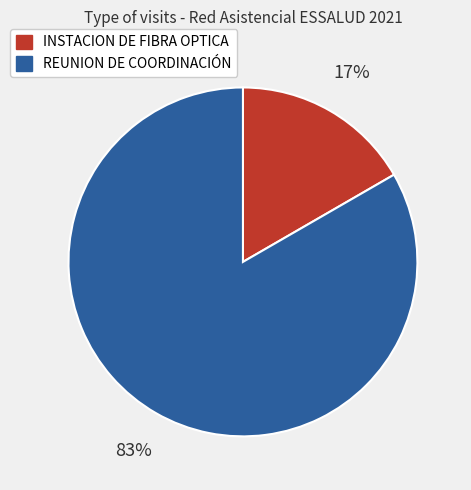

Approximately how many times larger is the value at INSTACION DE FIBRA OPTICA compared to REUNION DE COORDINACIÓN?

0.2